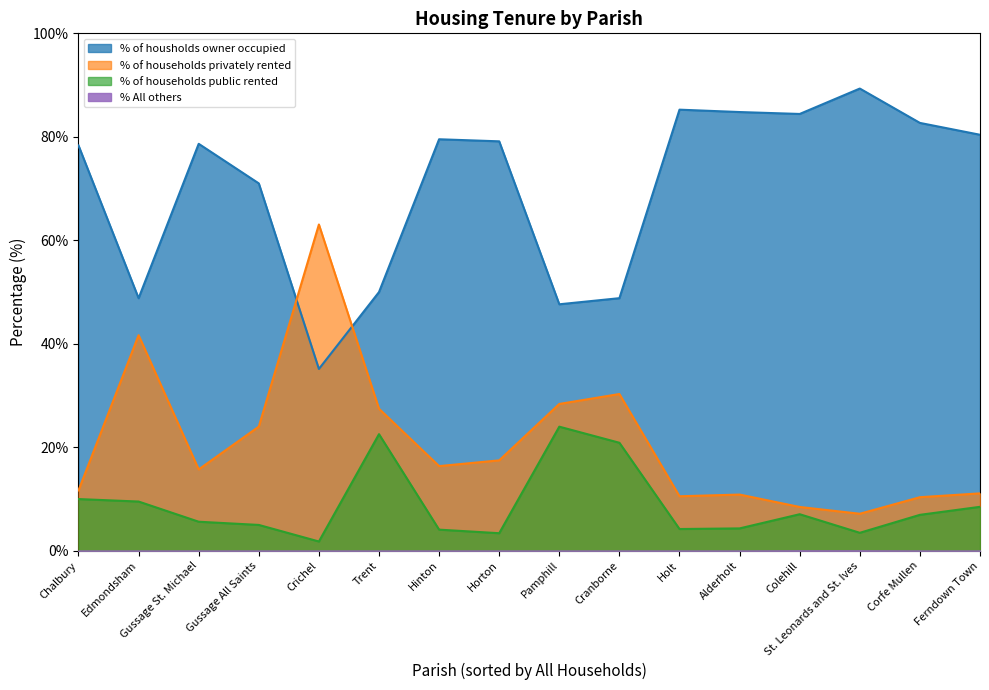

Is the value of % of households public rented at Corfe Mullen greater than the value of % of housholds owner occupied at Pamphill?

No